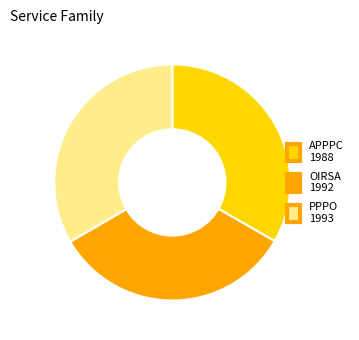

True or false: OIRSA accounts for 33% of the total.

True